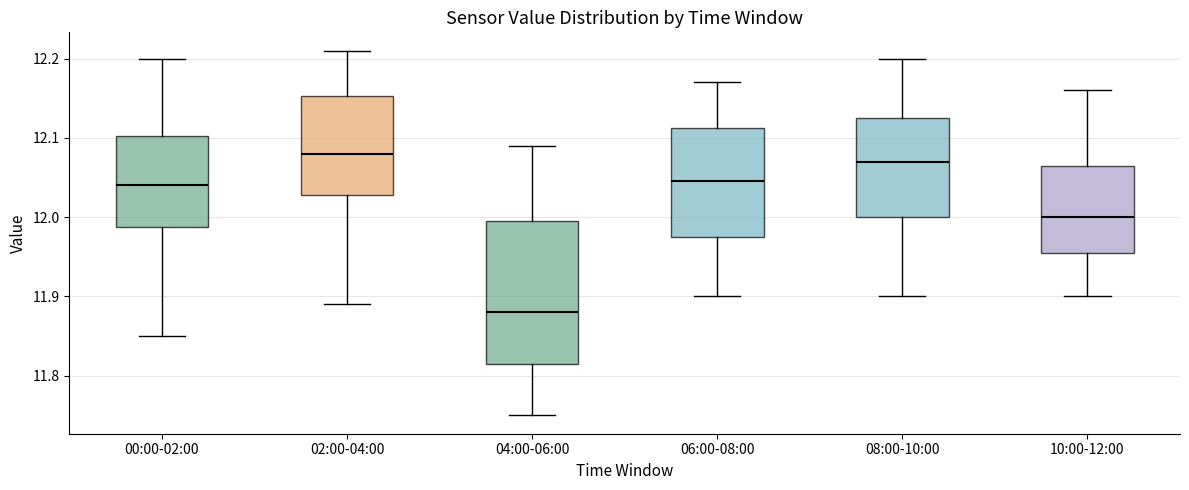

Which box is the tallest, from its lower edge to its upper edge?

04:00-06:00